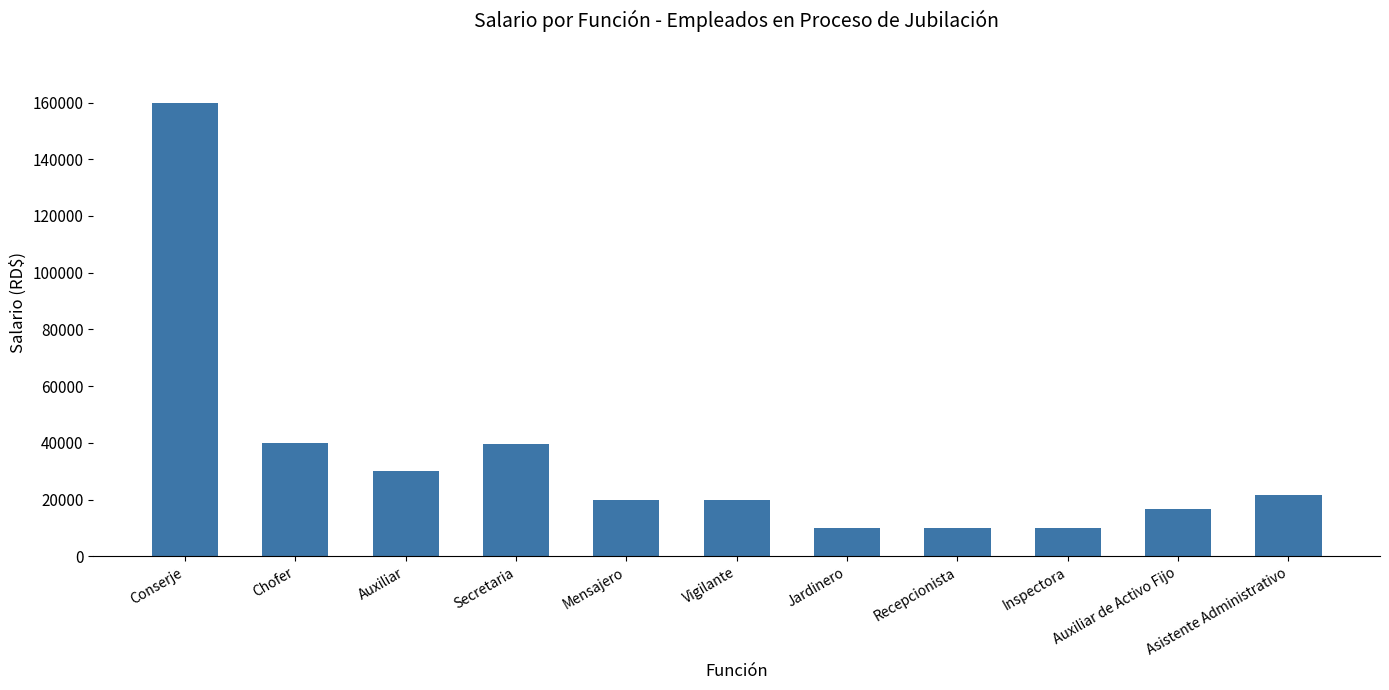

The value at Mensajero is 32649.3. True or false?

False